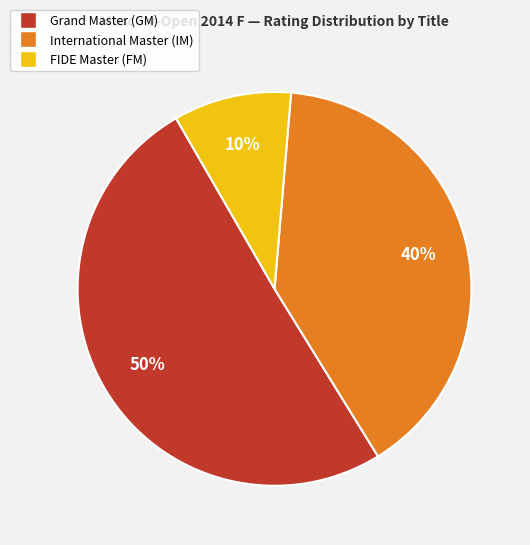

How many segments does this pie chart have?

3